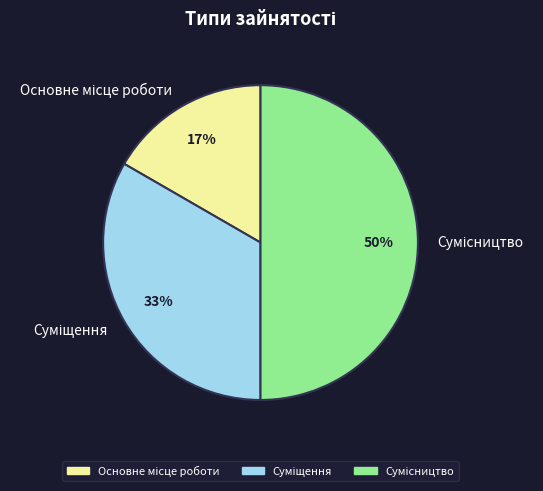

To the nearest percent, what is the difference between the largest and smallest slice percentages?

33%